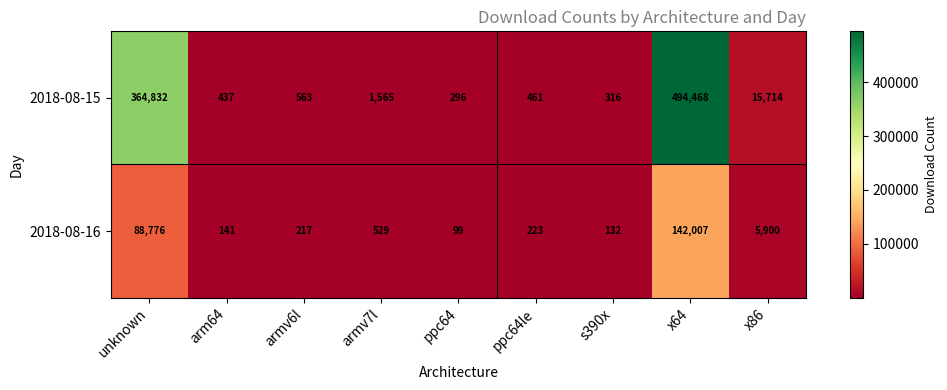

At which label does 2018-08-15 reach its minimum?

ppc64